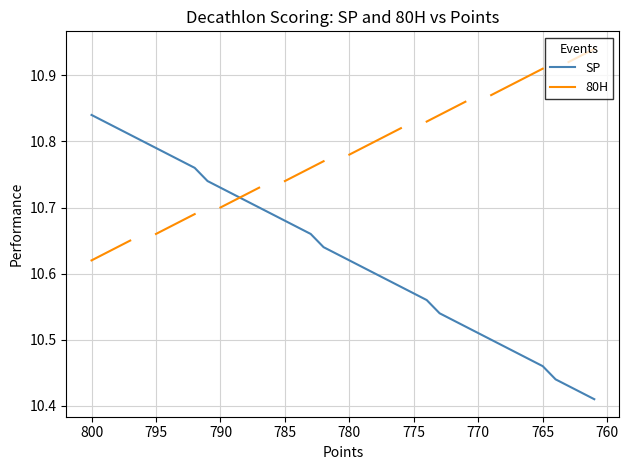

What is the maximum value shown in the chart?

10.9